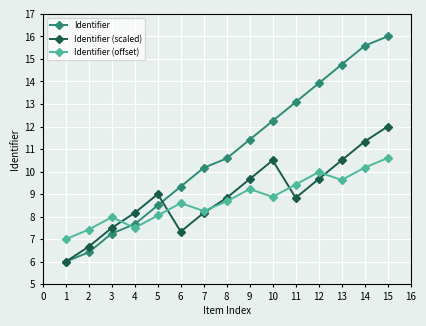

Which series has the widest spread of values?

Identifier